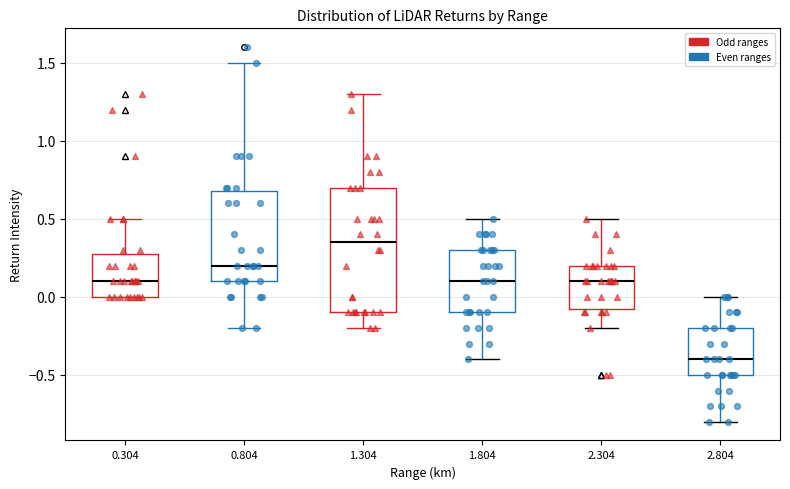

Reading left to right, transcribe this box plot: for each box, give where its median line is, the range the box spans, and where its two whiskers end, as read against the y-axis. The values are not printed on the chart, so give them approximately, as read against the axis.

0.304: median 0.10, box 0.00 to 0.30, whiskers 0.00 to 0.50
0.804: median 0.20, box 0.10 to 0.70, whiskers -0.20 to 1.50
1.304: median 0.35, box -0.10 to 0.70, whiskers -0.20 to 1.30
1.804: median 0.10, box -0.10 to 0.30, whiskers -0.40 to 0.50
2.304: median 0.10, box -0.05 to 0.20, whiskers -0.20 to 0.50
2.804: median -0.40, box -0.50 to -0.20, whiskers -0.80 to 0.00